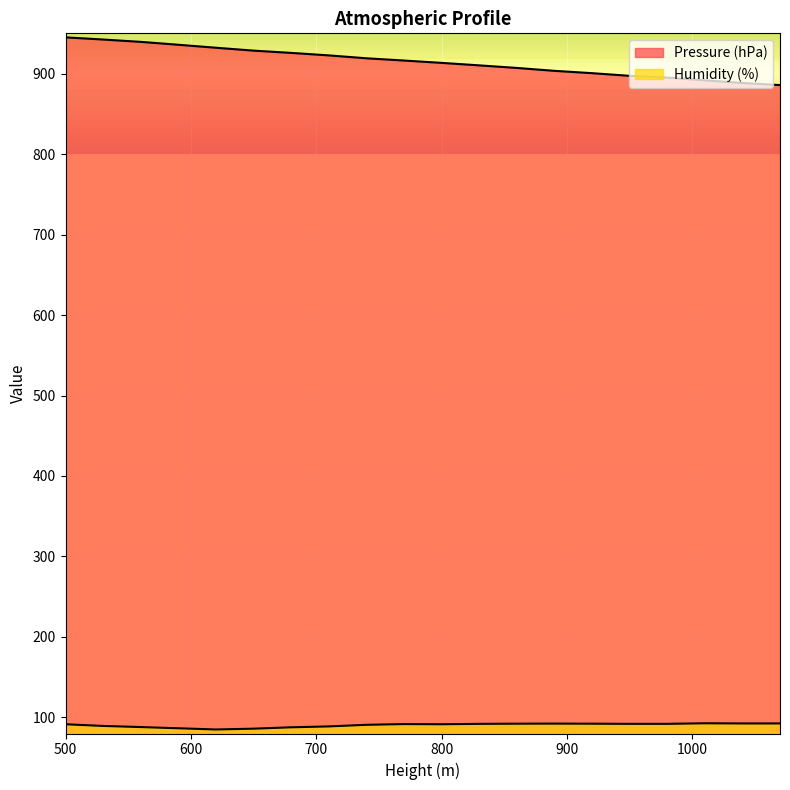

What is the minimum value for Humidity (%)?

85.0